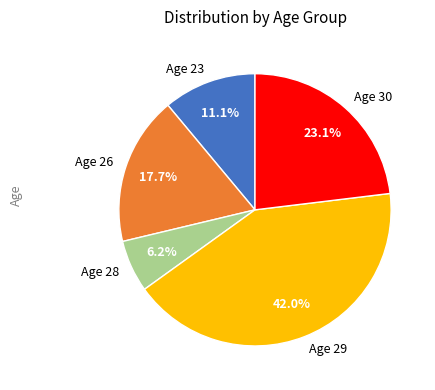

Is there a majority slice in this chart?

No